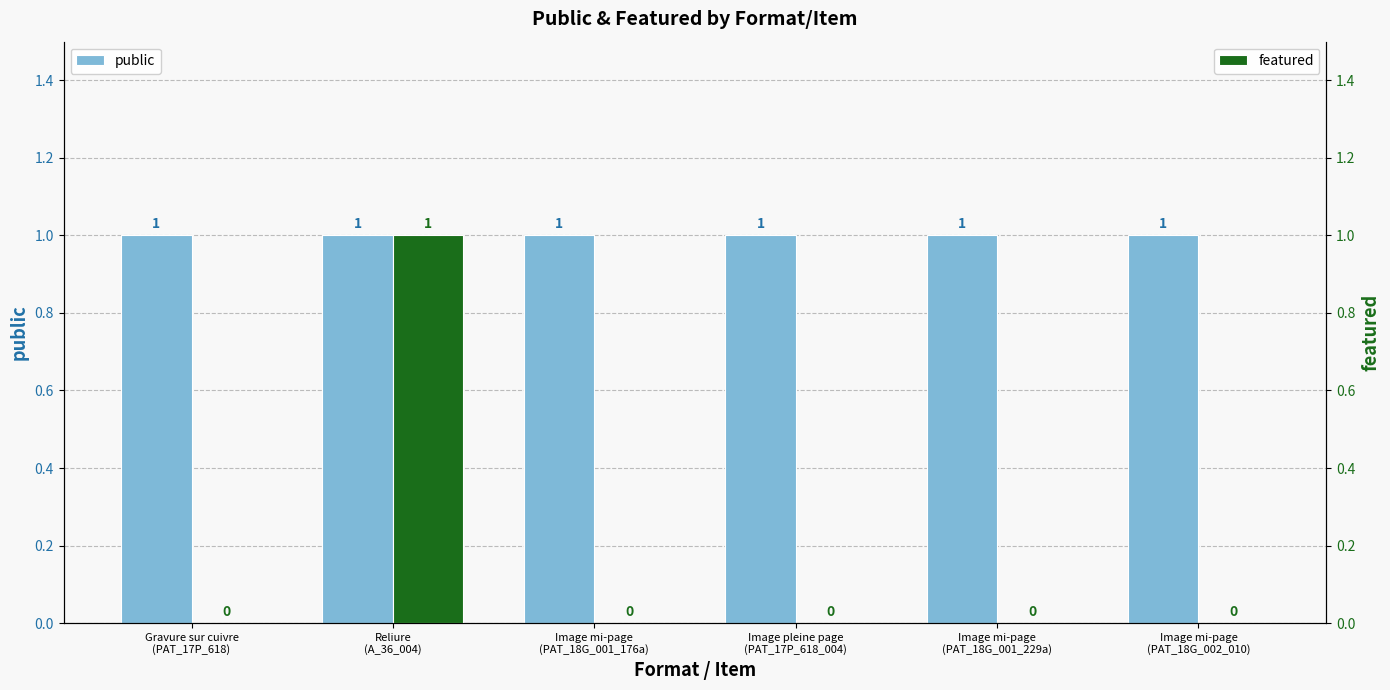

How many groups of bars are there?

6